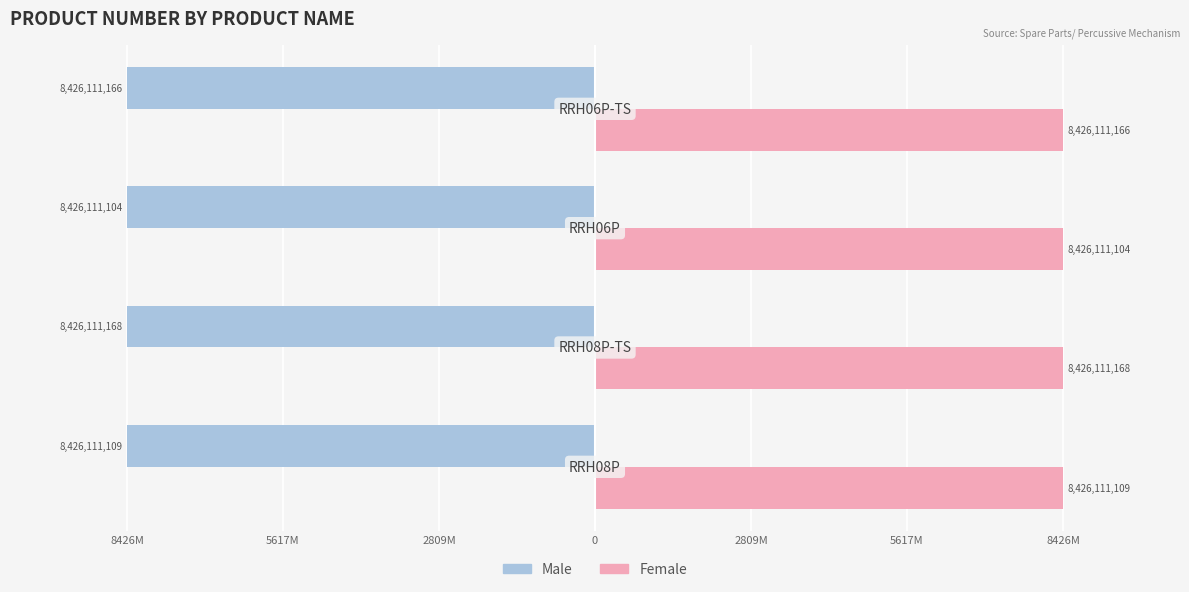

What are all the series names shown in the legend?

Male, Female